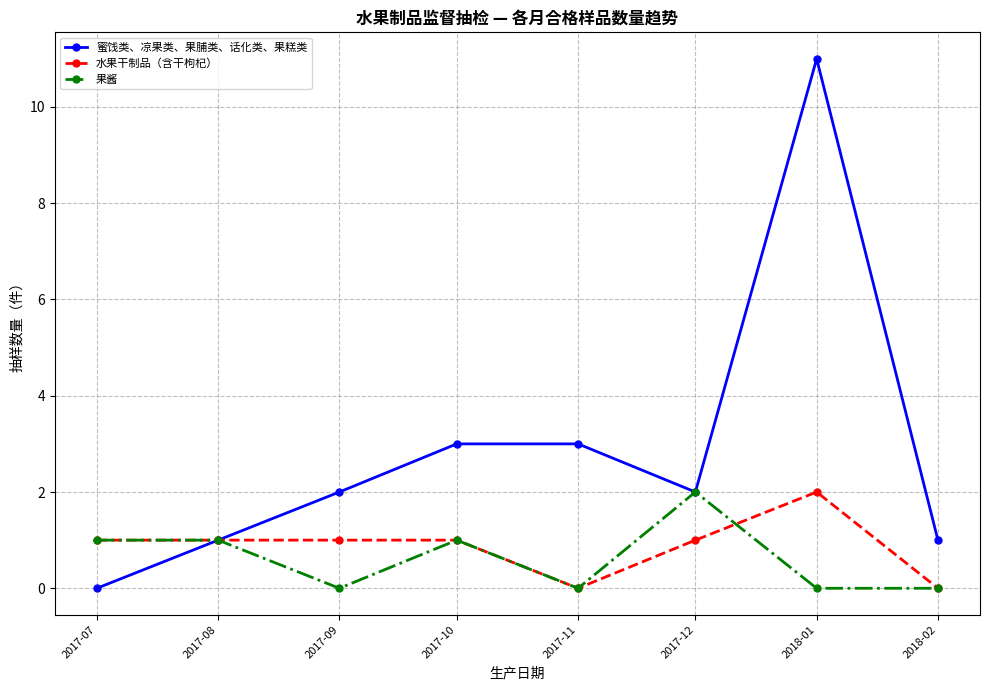

Read the 果酱 value at 2017-08.

1